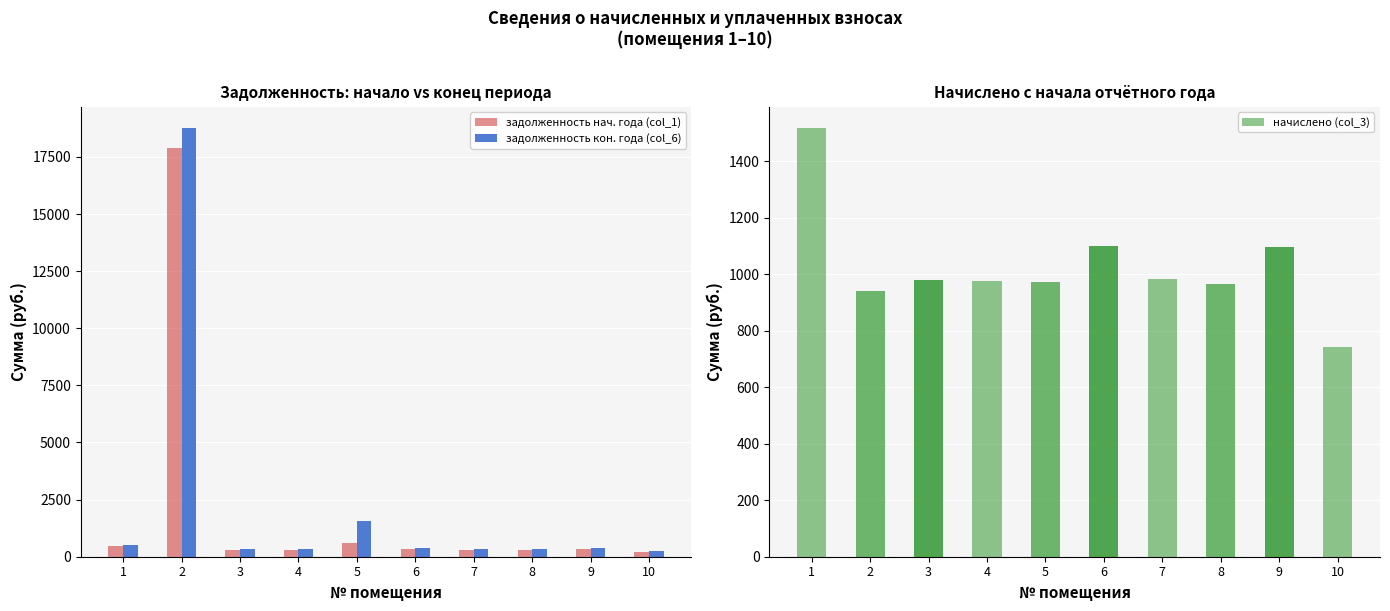

What is the difference between the second highest and second lowest values in the задолженность нач. года (col_1) series?

296.6